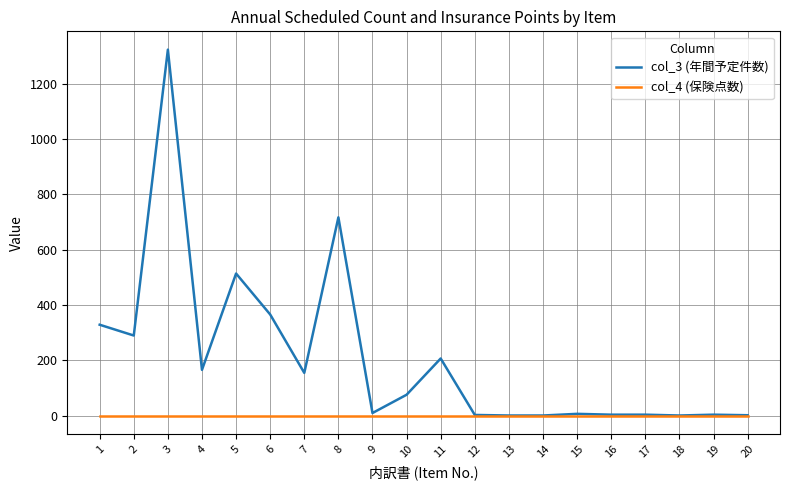

Is the value of col_3 (年間予定件数) at 8 greater than the value of col_4 (保険点数) at 4?

Yes